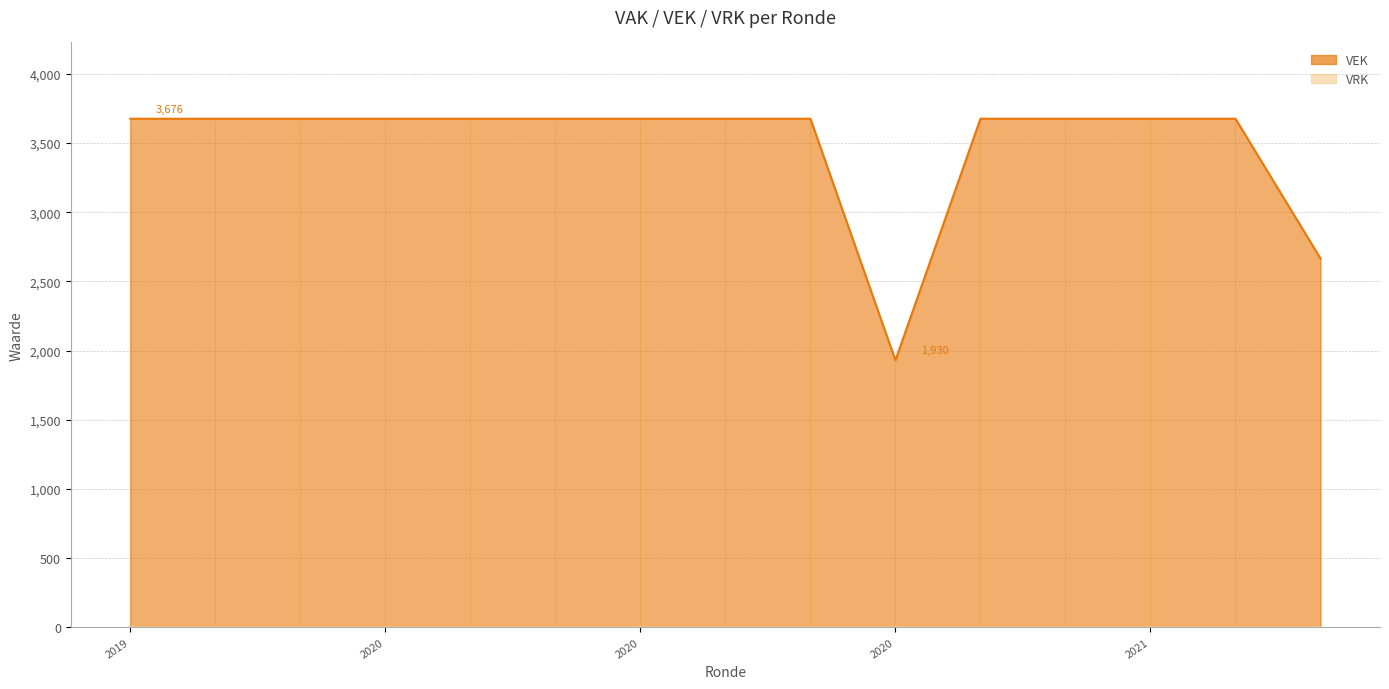

What is the minimum value shown in the chart?

1930